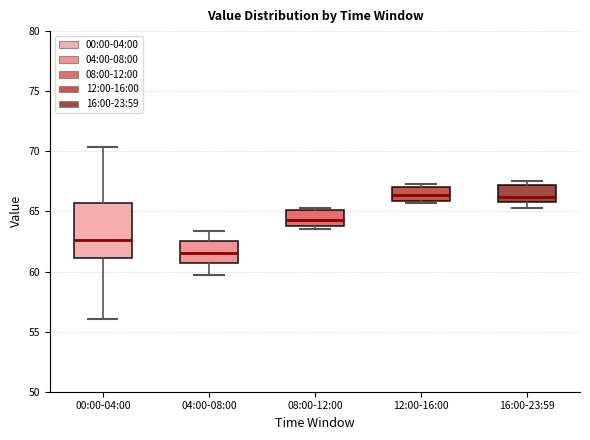

Reading left to right, transcribe this box plot: for each box, give where its median line is, the range the box spans, and where its two whiskers end, as read against the y-axis. The values are not printed on the chart, so give them approximately, as read against the axis.

00:00-04:00: median 62.5, box 61.0 to 65.5, whiskers 56.0 to 70.5
04:00-08:00: median 61.5, box 60.5 to 62.5, whiskers 59.5 to 63.5
08:00-12:00: median 64.5, box 64.0 to 65.0, whiskers 63.5 to 65.5
12:00-16:00: median 66.5, box 66.0 to 67.0, whiskers 65.5 to 67.5
16:00-23:59: median 66.0 (just above the box's lower edge), box 66.0 to 67.0, whiskers 65.5 to 67.5